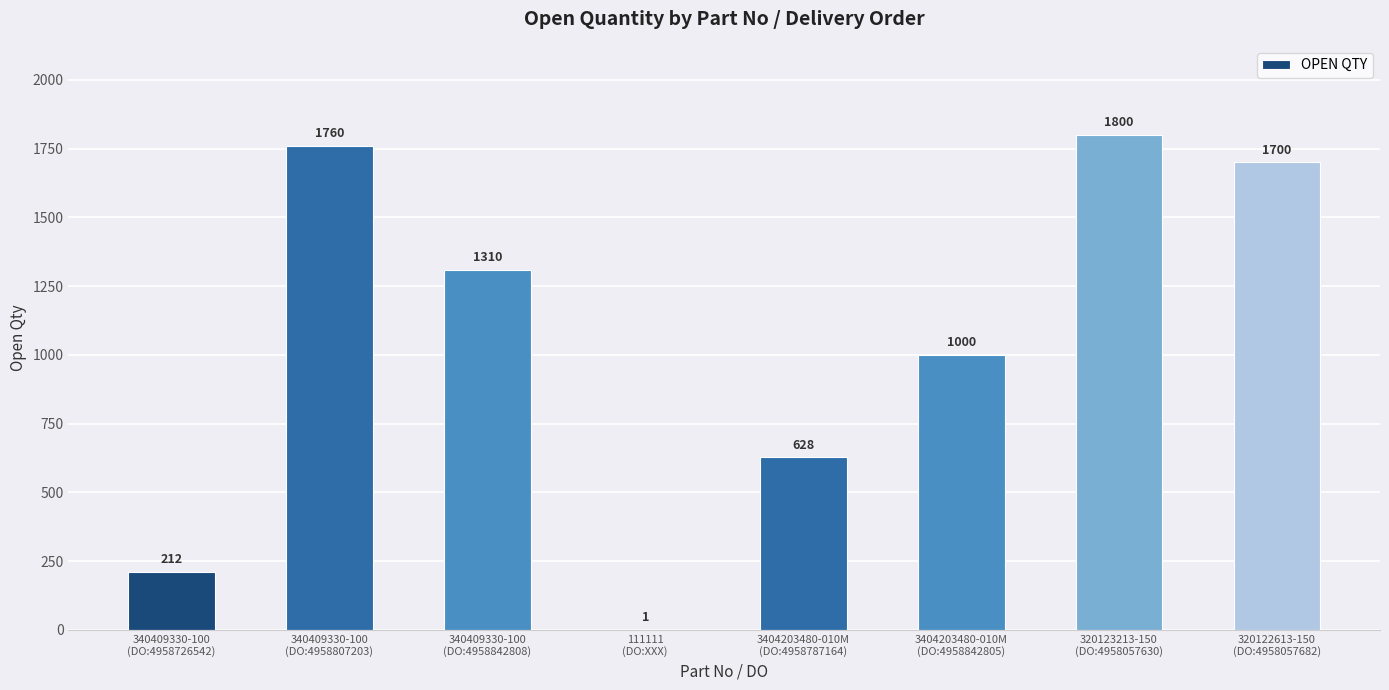

How many series are shown in this chart?

1